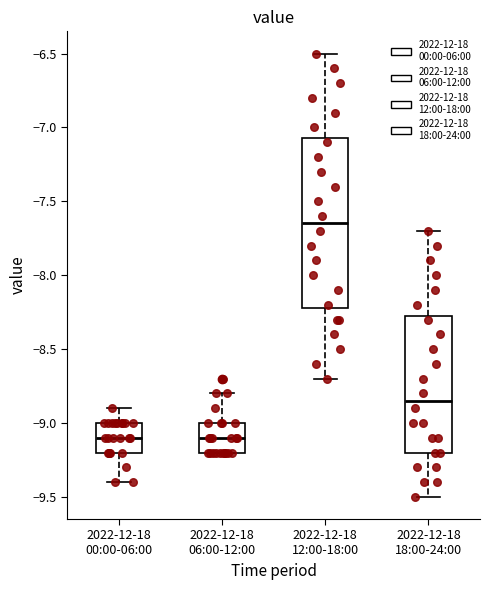

Which box is the tallest, from its lower edge to its upper edge?

2022-12-18 12:00-18:00